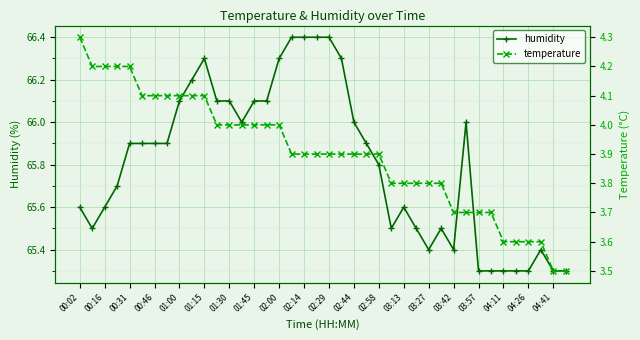

Which series has the largest total across all categories?

humidity